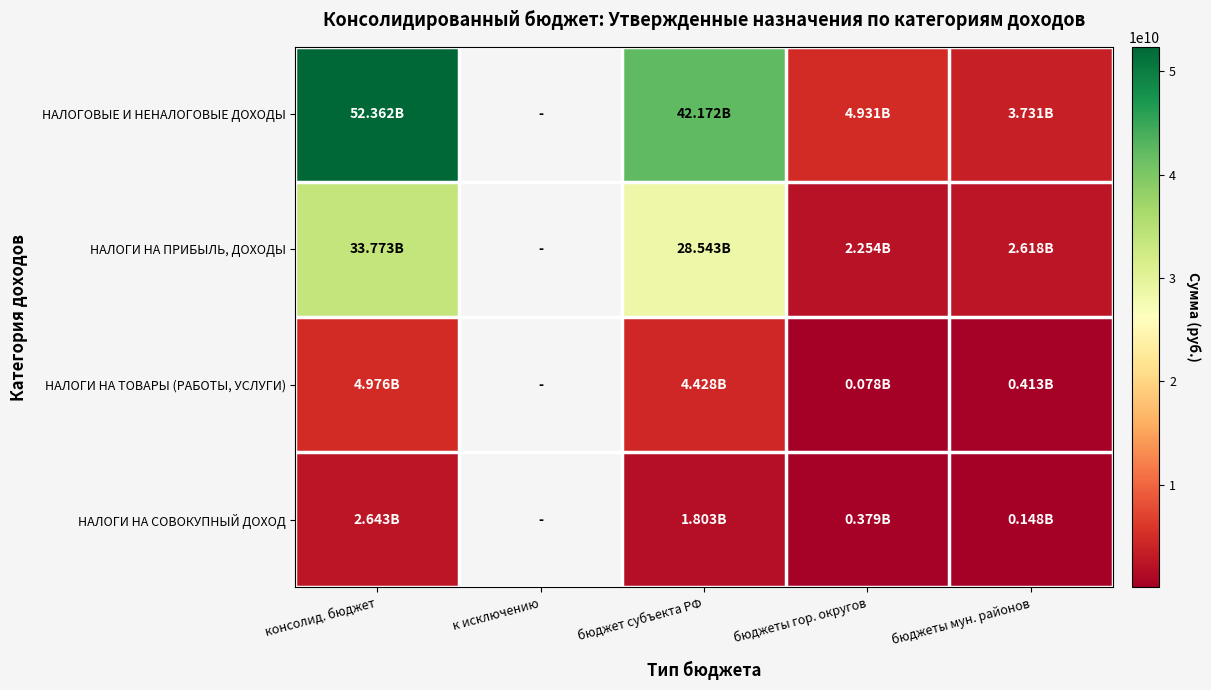

At which label is НАЛОГИ НА СОВОКУПНЫЙ ДОХОД closest to 1395560150?

бюджет субъекта РФ